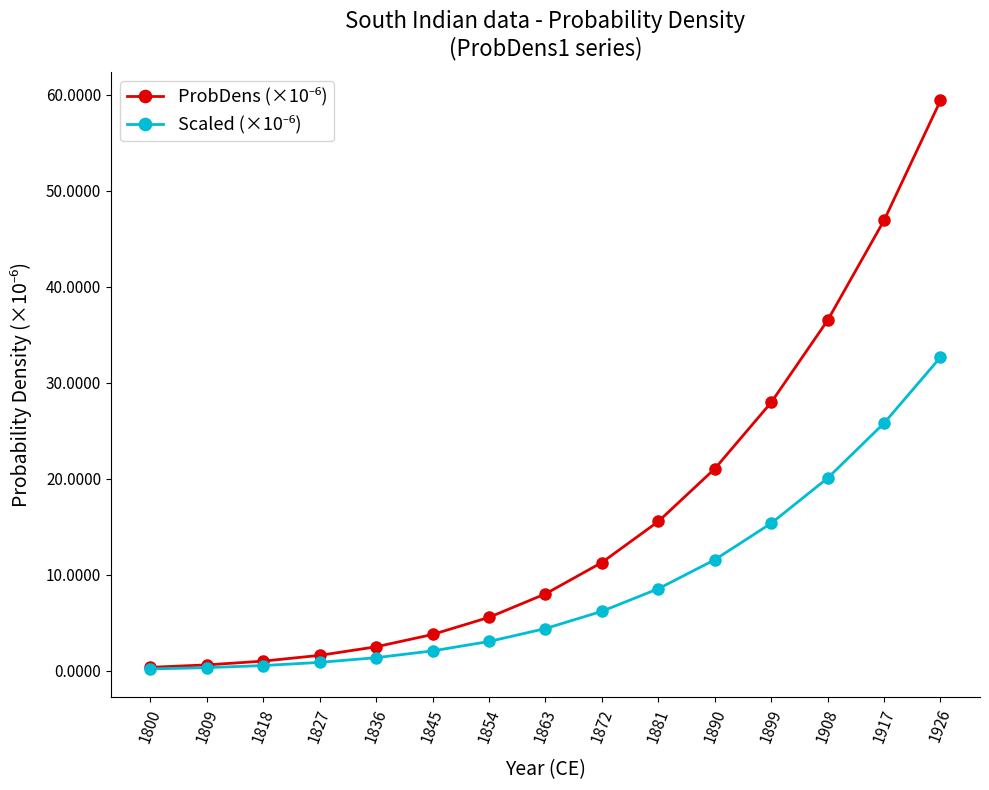

Does the chart display data point markers on the line(s)?

Yes